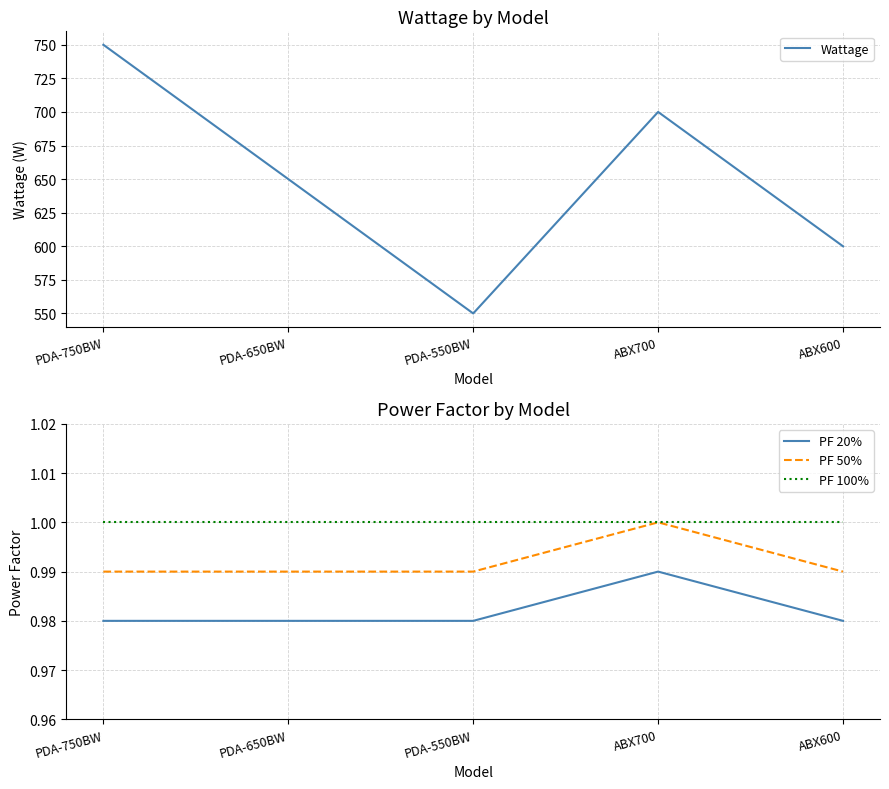

Which has a higher value, ABX700 or PDA-750BW?

PDA-750BW